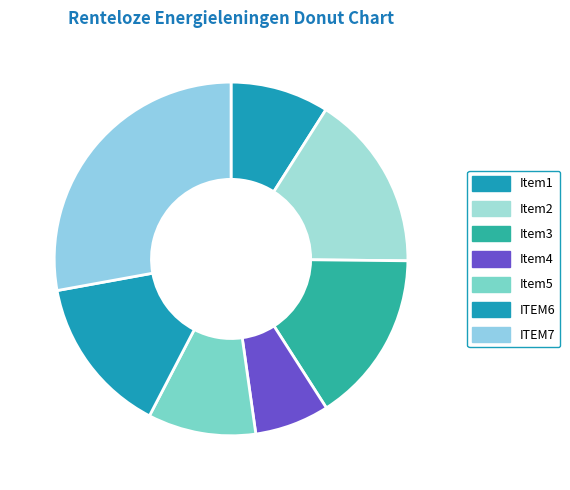

How many slices are in this pie chart?

7